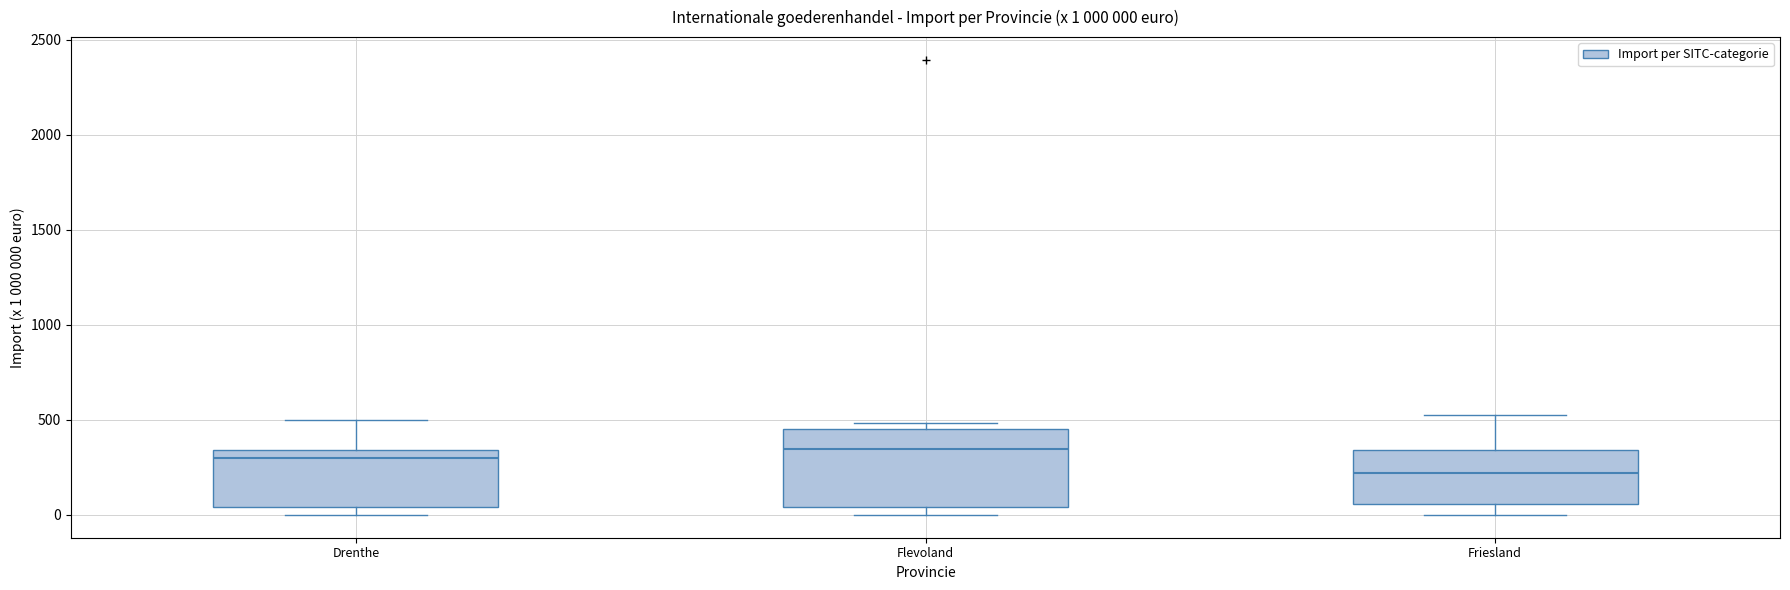

Which box is the tallest, from its lower edge to its upper edge?

Flevoland